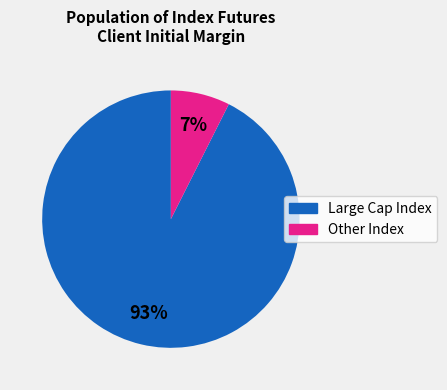

Does any single category account for the majority?

Yes